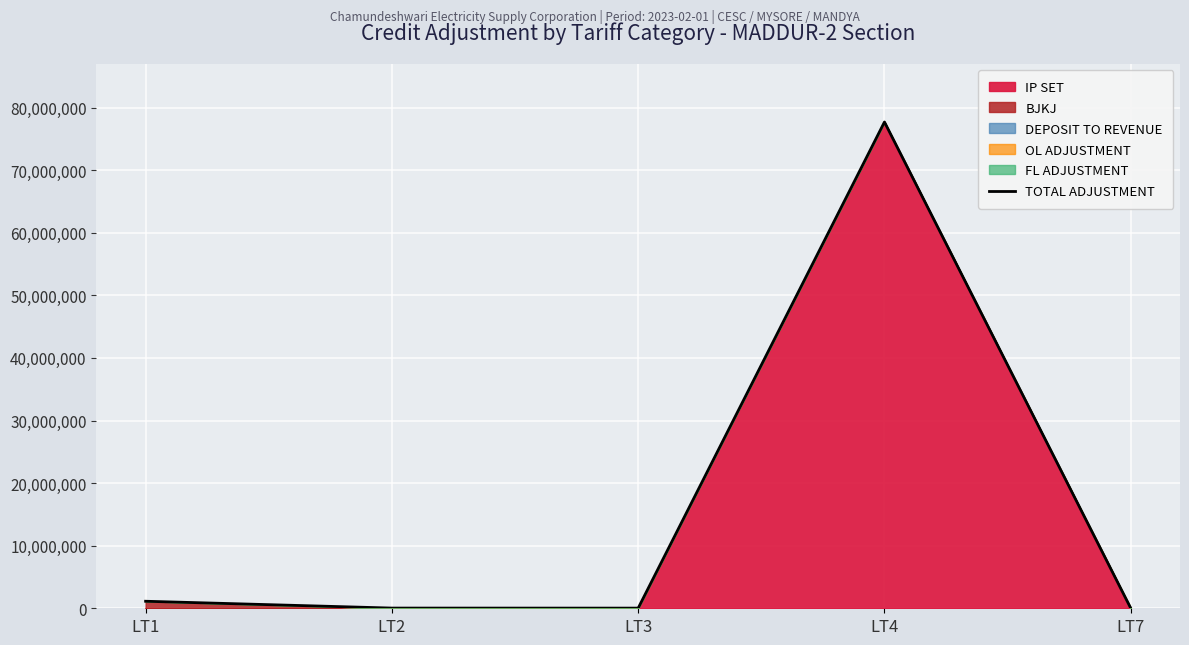

Approximately how many times larger is the value at LT3 compared to LT2?

0.8